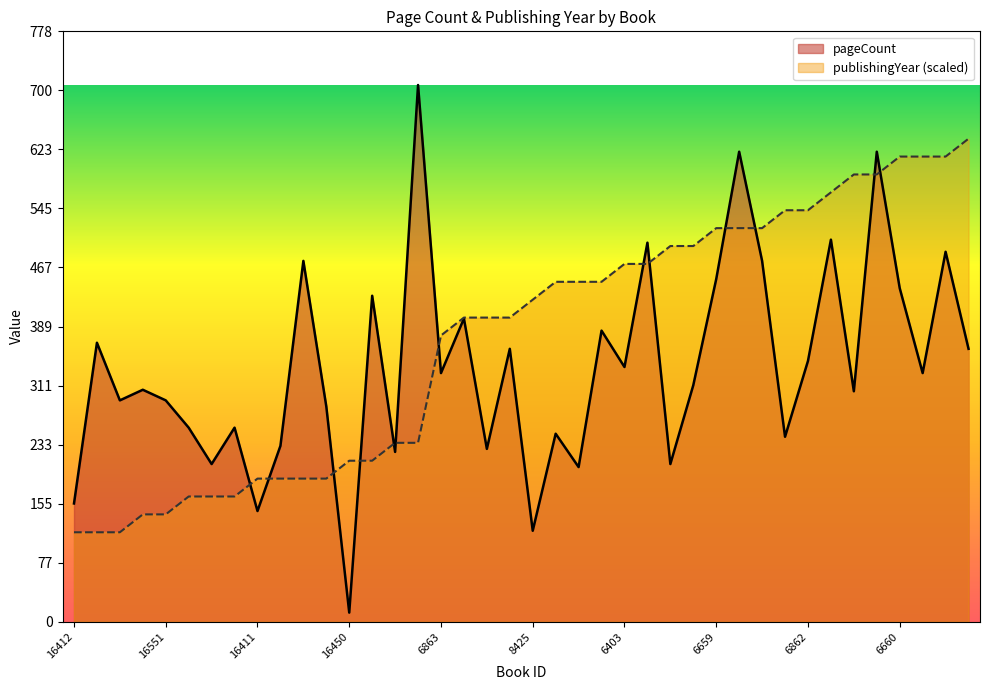

Between which two adjacent categories do pageCount and publishingYear first intersect?

16608 and 16411